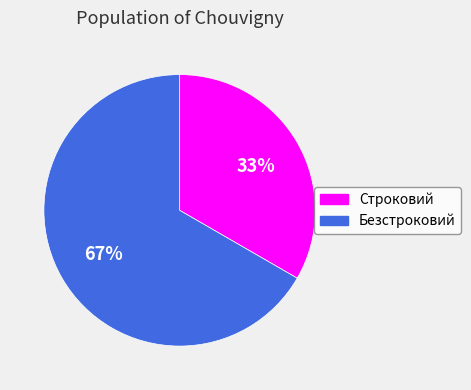

Is it true that Строковий is 20% of the pie?

False